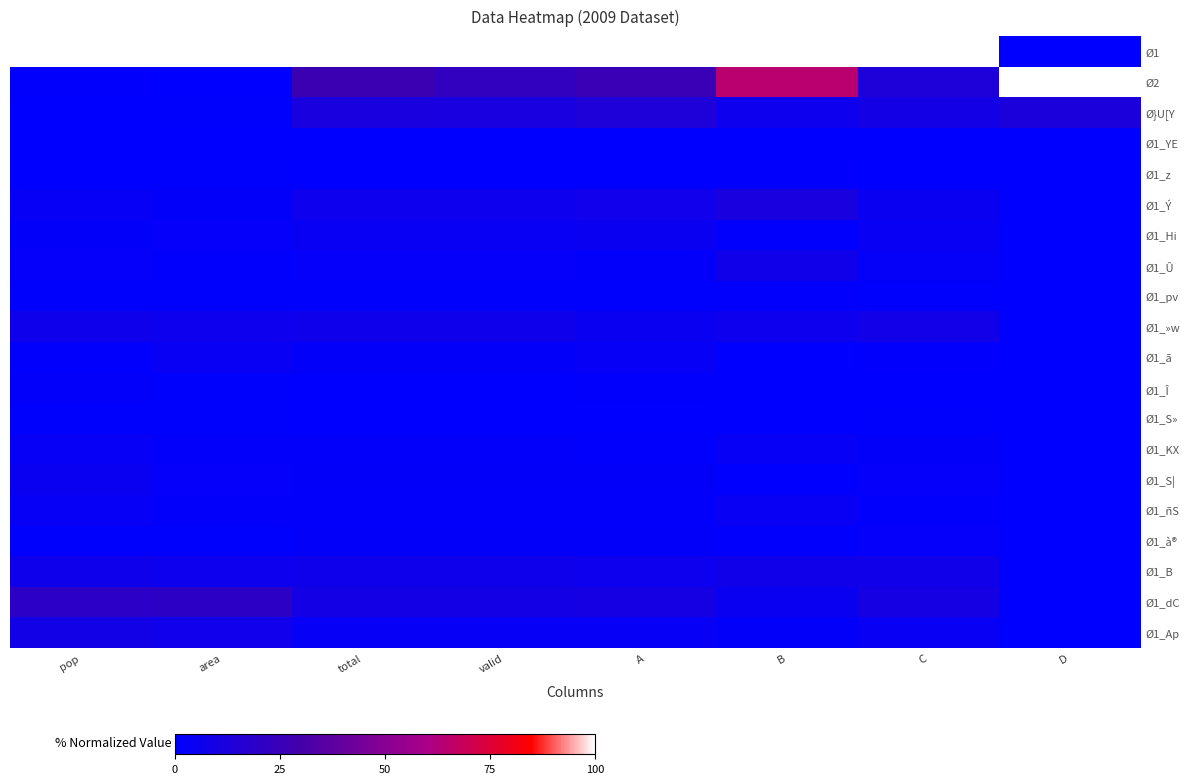

Reading left to right, list all the values displayed in this chart.

Ø1: pop=1.0	area=1.0	total=1.0	valid=1.0	A=1.0	B=1.0	C=1.0	D=0.0
Ø2: pop=0.0	area=0.0	total=0.3	valid=0.2	A=0.3	B=0.6	C=0.1	D=1.0
Ø}U[Y: pop=0.0	area=0.0	total=0.1	valid=0.1	A=0.1	B=0.1	C=0.1	D=0.1
Ø1_YE: pop=0.0	area=0.0	total=0.0	valid=0.0	A=0.0	B=0.0	C=0.0	D=0.0
Ø1_z: pop=0.0	area=0.0	total=0.0	valid=0.0	A=0.0	B=0.0	C=0.0	D=0.0
Ø1_Ý: pop=0.0	area=0.0	total=0.1	valid=0.1	A=0.1	B=0.1	C=0.0	D=0.0
Ø1_Hi: pop=0.0	area=0.0	total=0.0	valid=0.0	A=0.0	B=0.0	C=0.0	D=0.0
Ø1_Û: pop=0.0	area=0.0	total=0.0	valid=0.0	A=0.0	B=0.1	C=0.0	D=0.0
Ø1_pv: pop=0.0	area=0.0	total=0.0	valid=0.0	A=0.0	B=0.0	C=0.0	D=0.0
Ø1_»w: pop=0.1	area=0.1	total=0.1	valid=0.1	A=0.1	B=0.1	C=0.1	D=0.0
Ø1_ã: pop=0.0	area=0.0	total=0.0	valid=0.0	A=0.0	B=0.0	C=0.0	D=0.0
Ø1_Î: pop=0.0	area=0.0	total=0.0	valid=0.0	A=0.0	B=0.0	C=0.0	D=0.0
Ø1_S»: pop=0.0	area=0.0	total=0.0	valid=0.0	A=0.0	B=0.0	C=0.0	D=0.0
Ø1_KX: pop=0.0	area=0.0	total=0.0	valid=0.0	A=0.0	B=0.0	C=0.0	D=0.0
Ø1_S|: pop=0.0	area=0.0	total=0.0	valid=0.0	A=0.0	B=0.0	C=0.0	D=0.0
Ø1_ñS: pop=0.0	area=0.0	total=0.0	valid=0.0	A=0.0	B=0.0	C=0.0	D=0.0
Ø1_à®: pop=0.0	area=0.0	total=0.0	valid=0.0	A=0.0	B=0.0	C=0.0	D=0.0
Ø1_B: pop=0.1	area=0.1	total=0.1	valid=0.1	A=0.1	B=0.1	C=0.1	D=0.0
Ø1_dC: pop=0.2	area=0.2	total=0.1	valid=0.1	A=0.1	B=0.0	C=0.1	D=0.0
Ø1_Ap: pop=0.1	area=0.1	total=0.0	valid=0.0	A=0.0	B=0.0	C=0.0	D=0.0